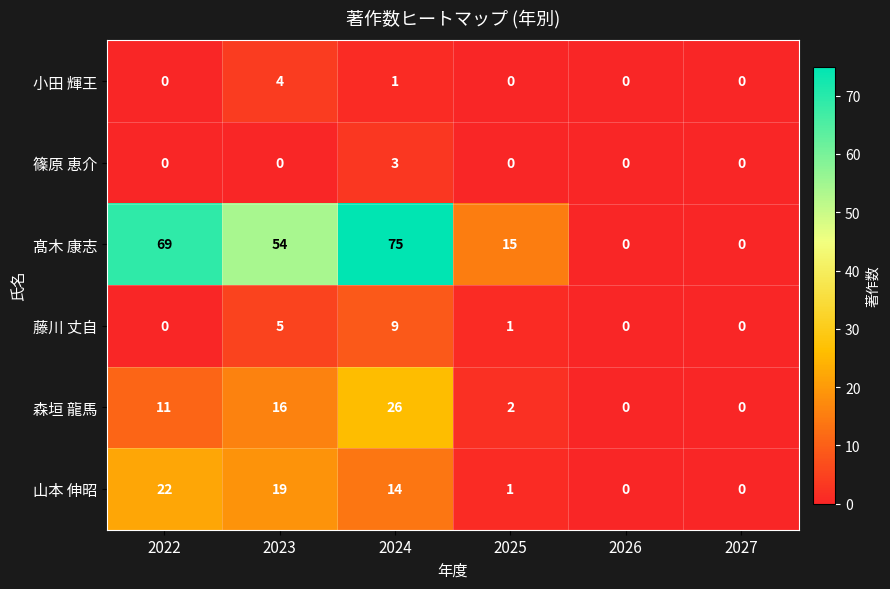

What is the difference between the maximum and second lowest values in the 髙木 康志 series?

75